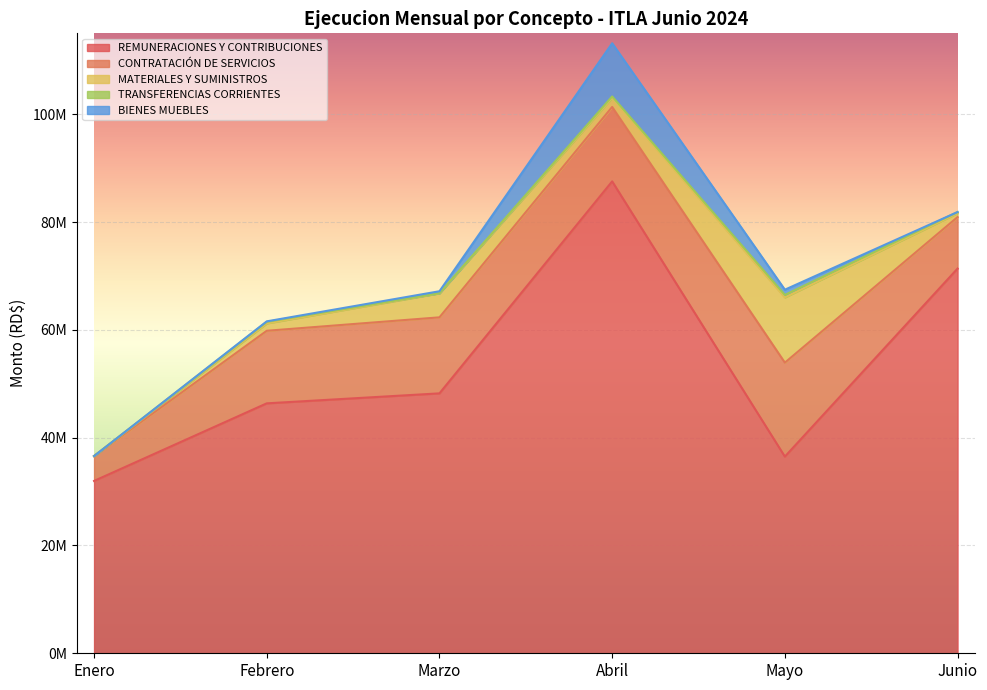

What is the label of the 5th point from the right?

Febrero